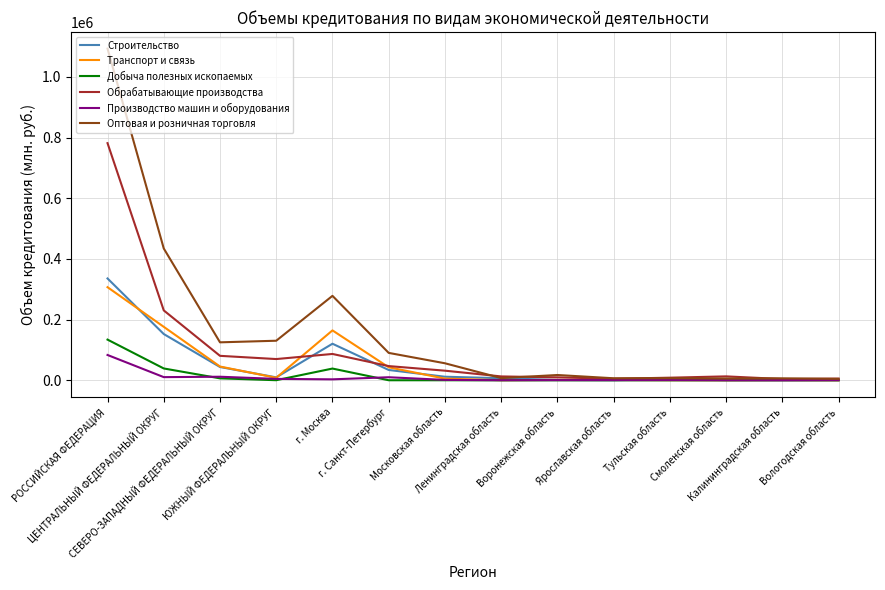

What is the spread (max minus min) of values at г. Москва?

275201